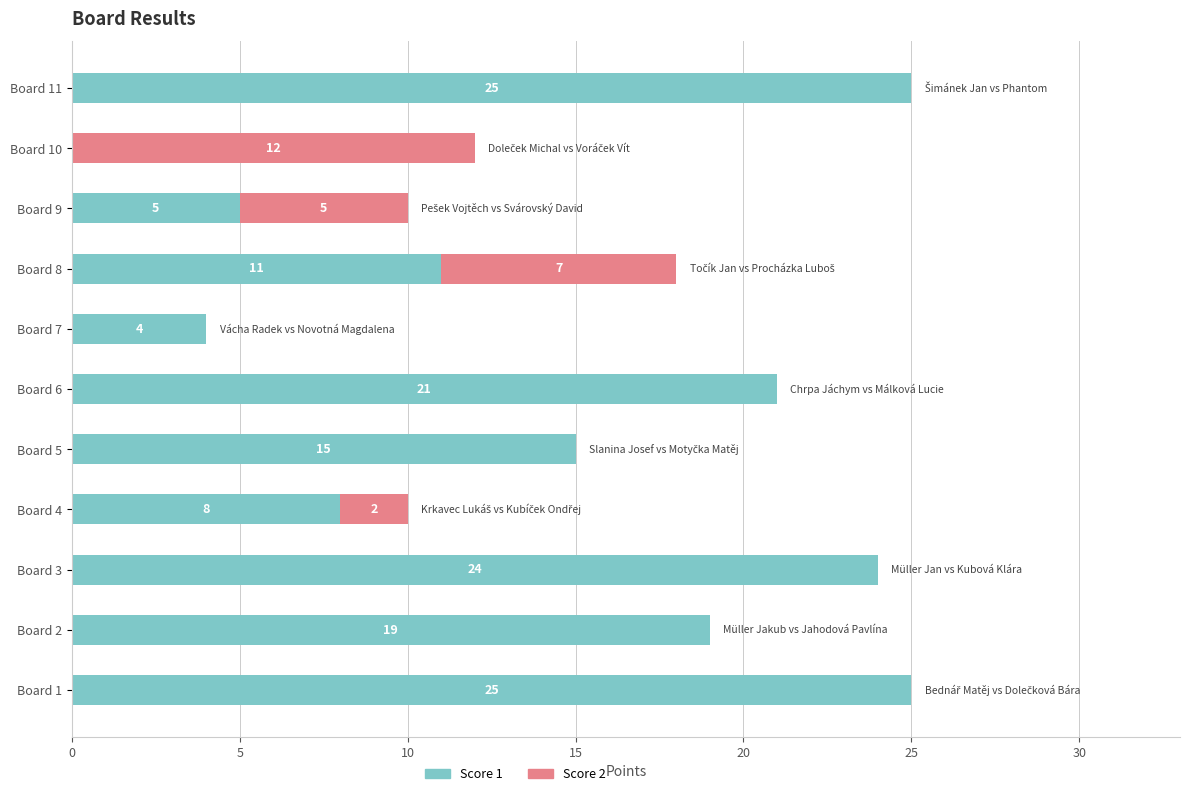

What is the total value across all series at Board 4?

10